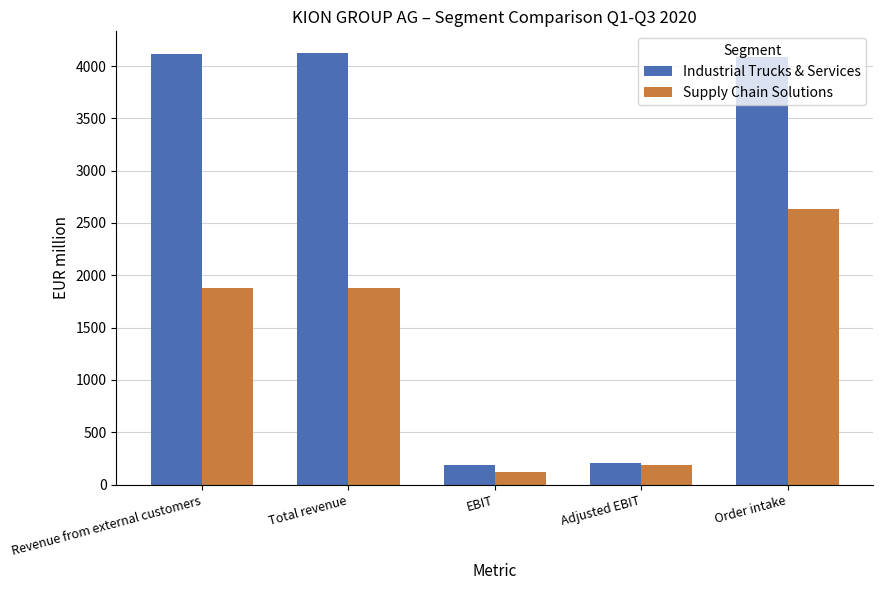

Rank the series by their average value, from lowest to highest.

Supply Chain Solutions, Industrial Trucks & Services